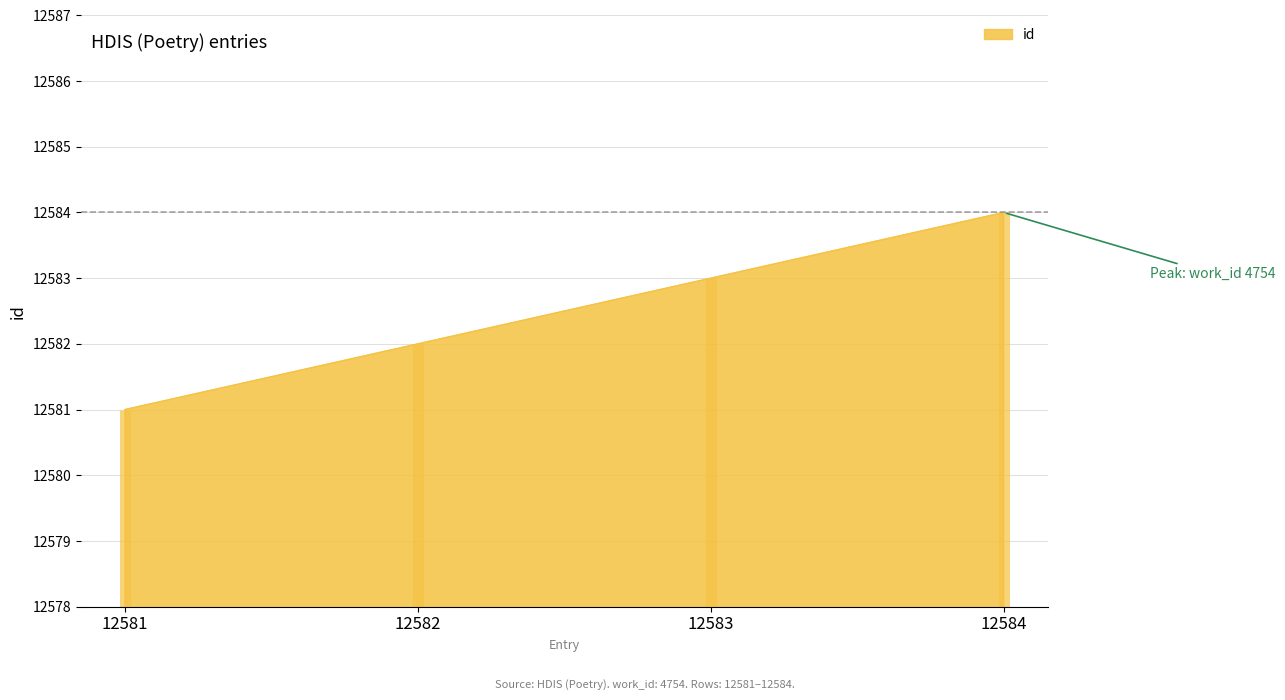

What is the maximum value shown in the chart?

12584